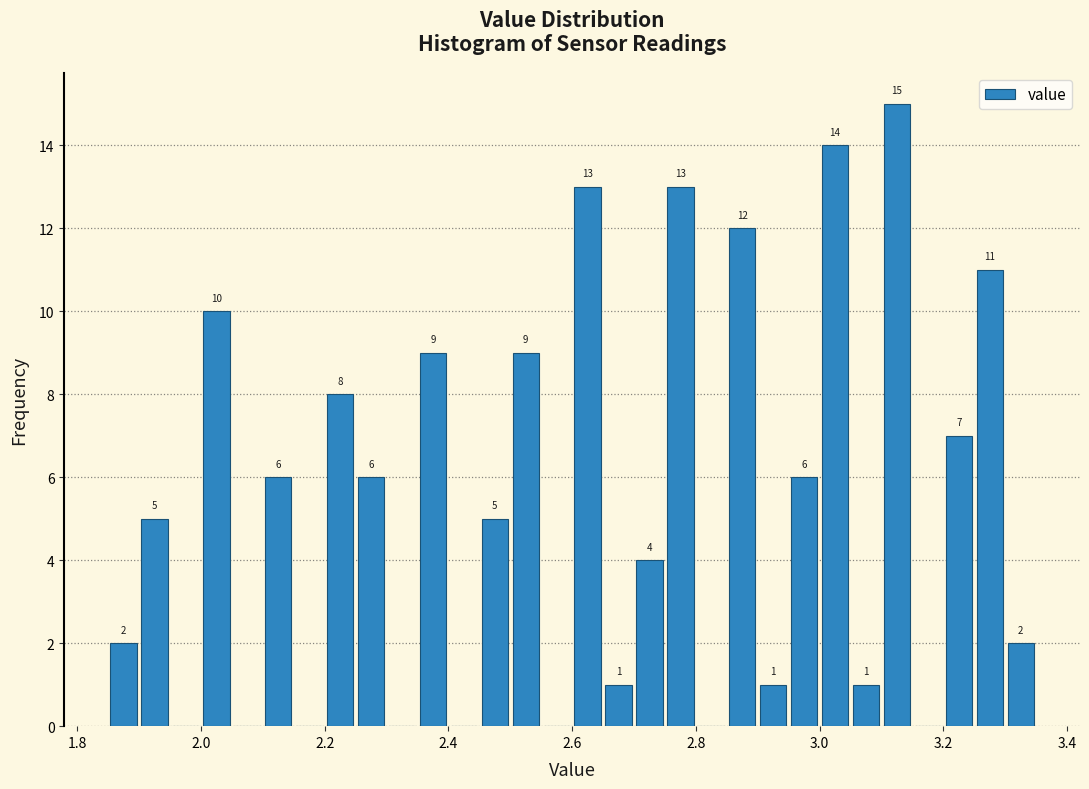

Around what value on the x-axis is the tallest bar? Give the approximate position of its centre, as read against the axis.

3.12